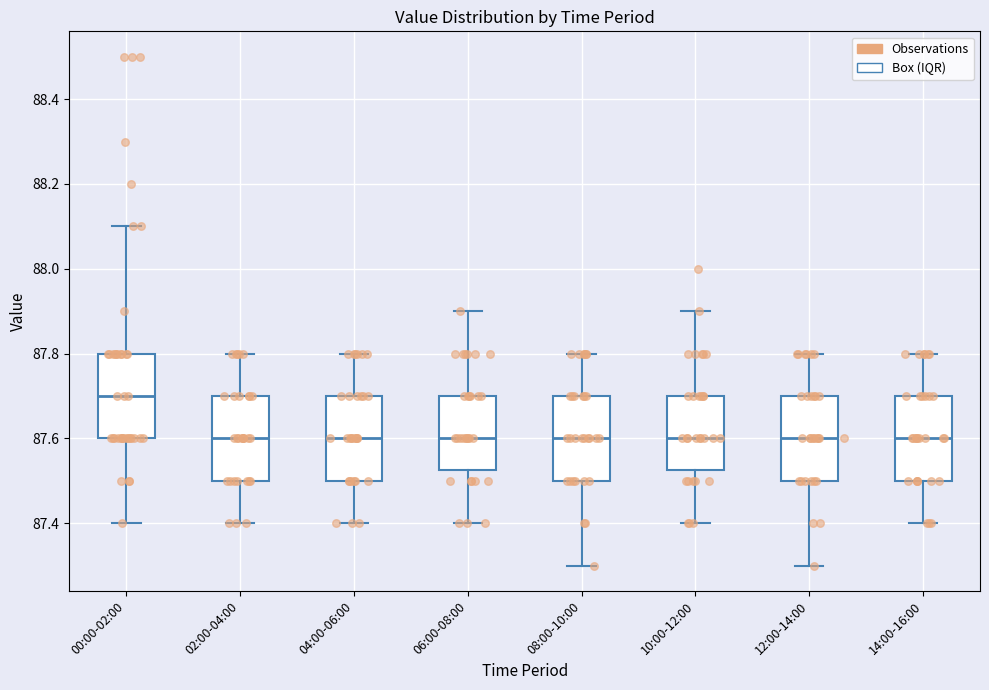

Where is the lower edge of the box for 00:00-02:00 on the y-axis? The values are not printed on the chart, so give them approximately, as read against the axis.

87.60